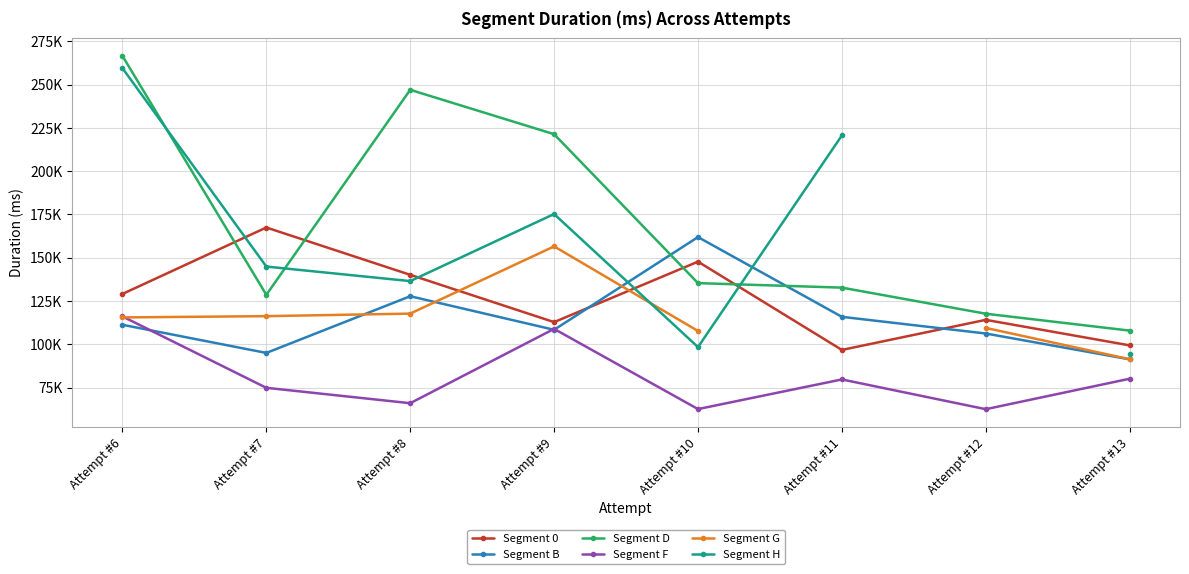

What is the sum of the Segment 0 values at Attempt #13 and Attempt #8?

239593.0